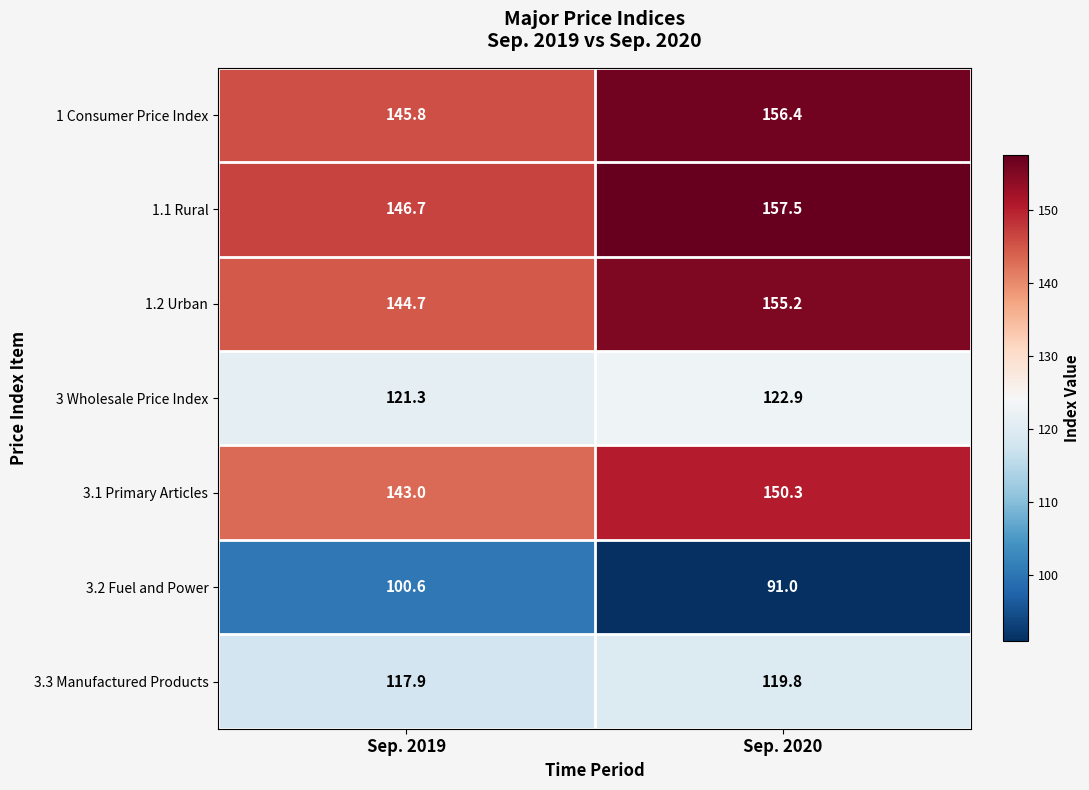

Which series has the widest spread of values?

1.1 Rural